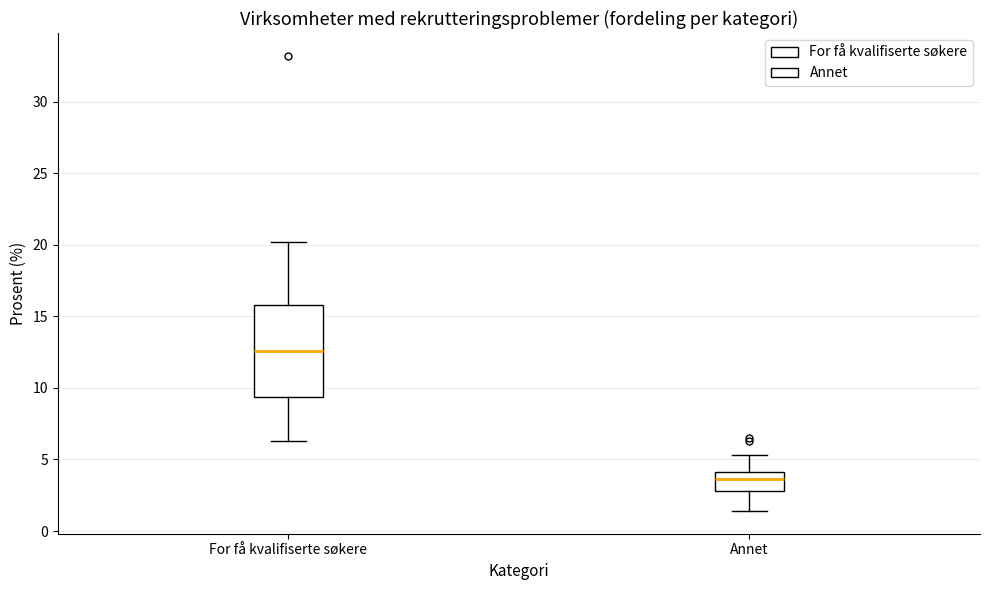

Which box is the tallest, from its lower edge to its upper edge?

For få kvalifiserte søkere